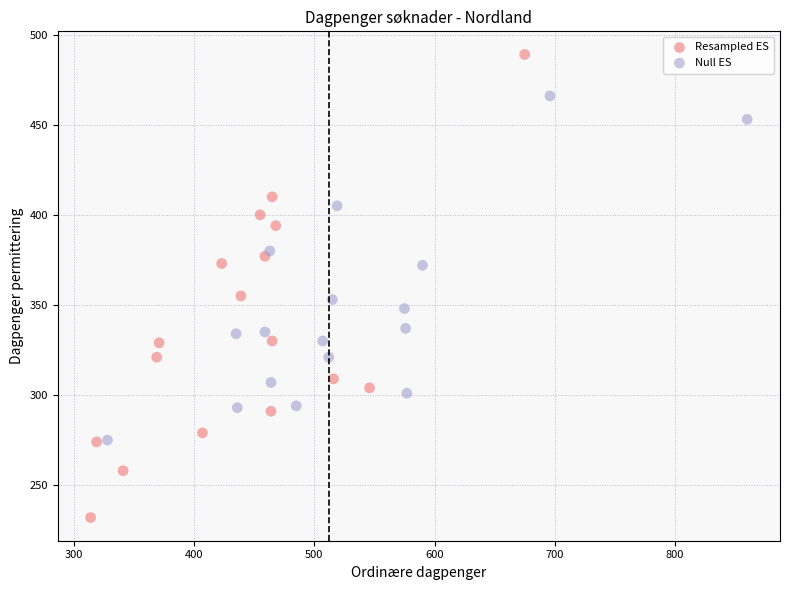

Which series contains the lowest Y value?

Resampled ES